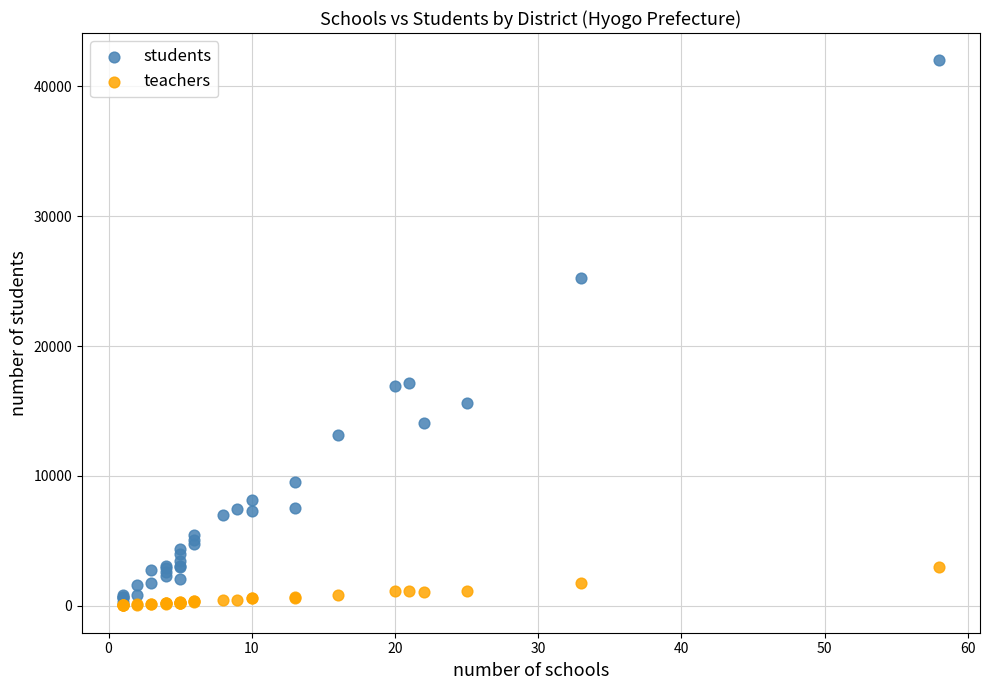

What are all the series names shown in the legend?

students, teachers